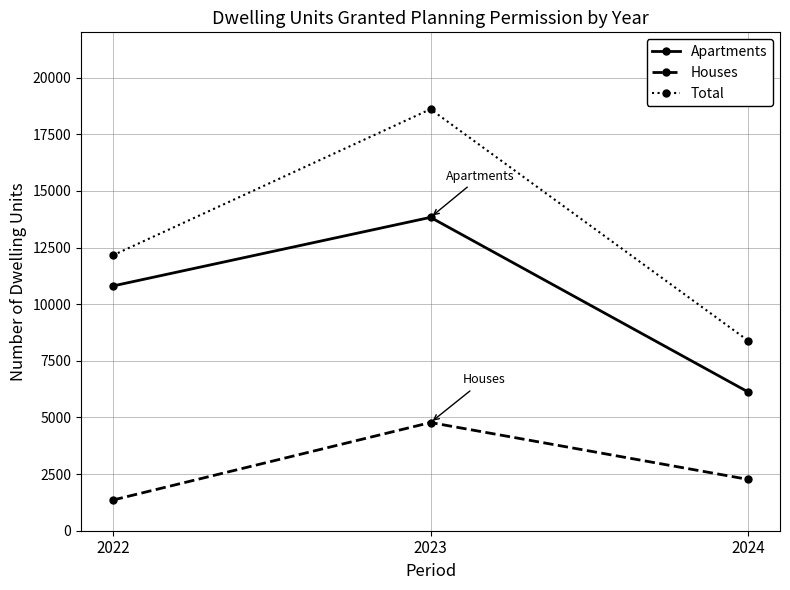

Reading right to left, list all the values displayed in this chart.

Apartments: 6122	13833	10803
Houses: 2264	4776	1353
Total: 8386	18609	12156